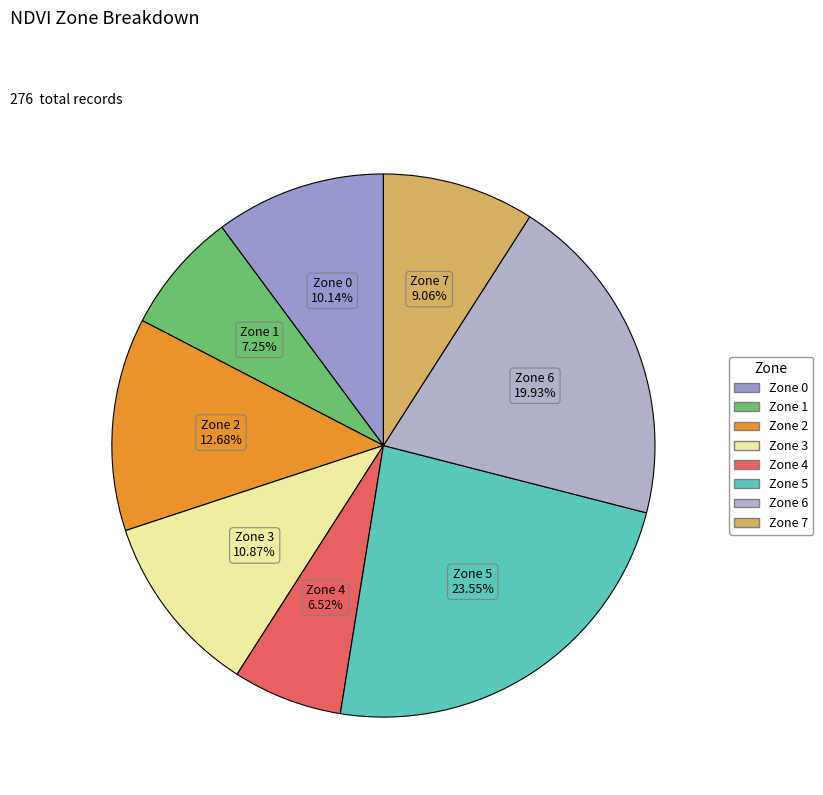

Combined, what portion of the pie is Zone 1 and Zone 7?

16.3%